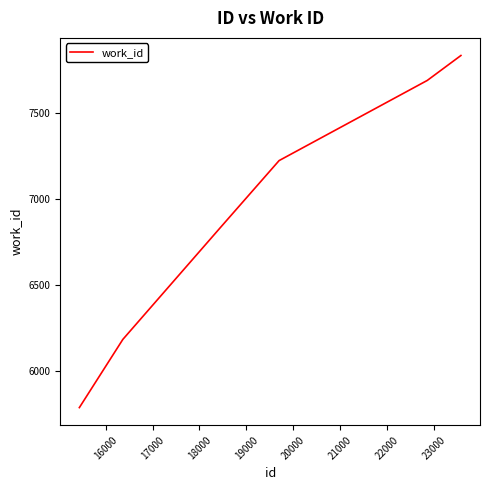

What is the sum of all values?

47735